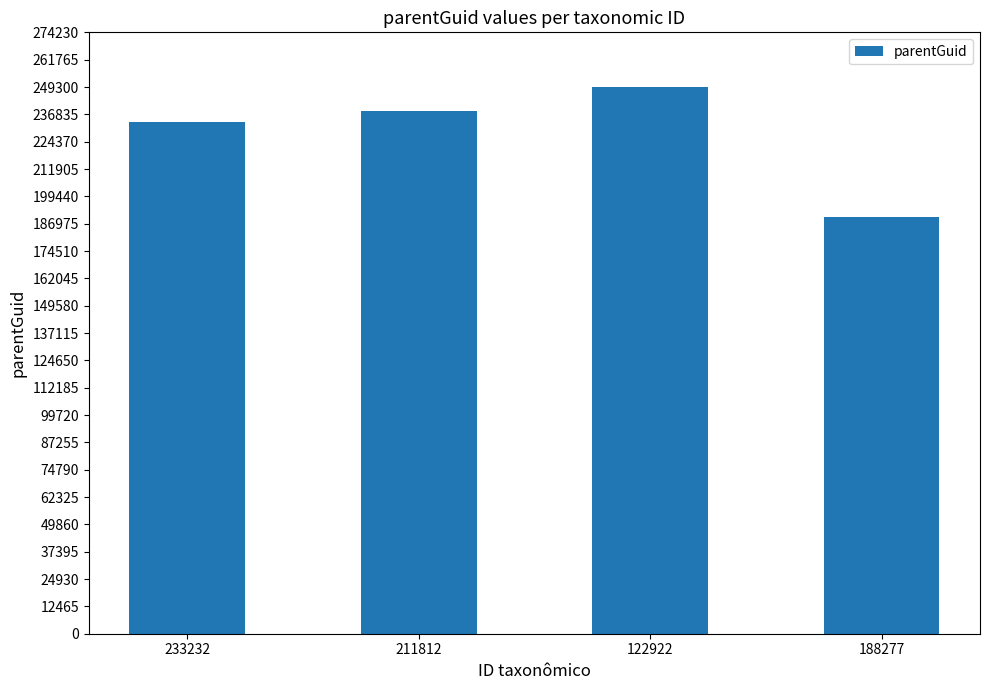

Which label corresponds to the largest value in the chart?

122922